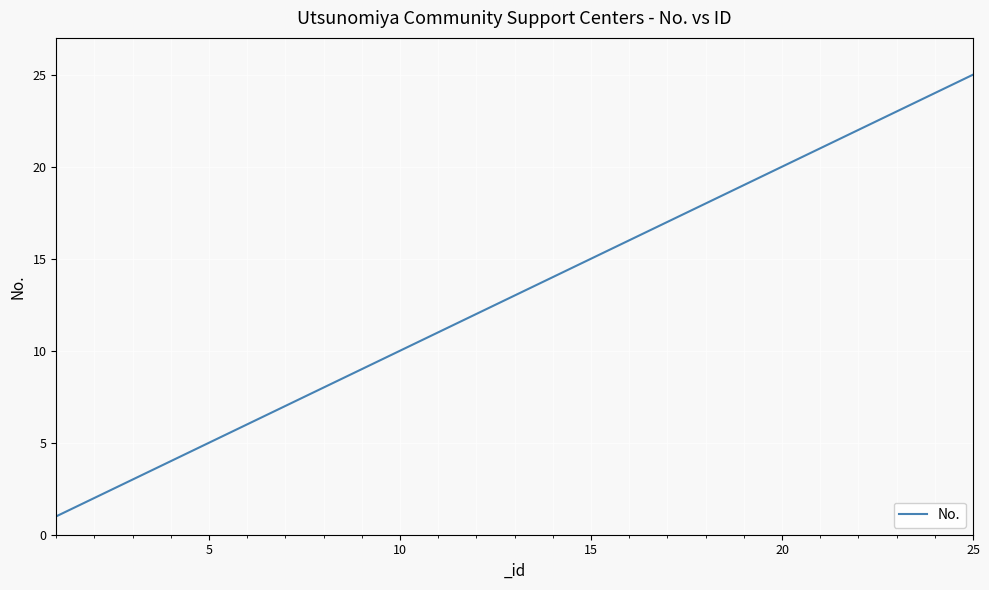

What is the difference between the maximum and minimum values?

24